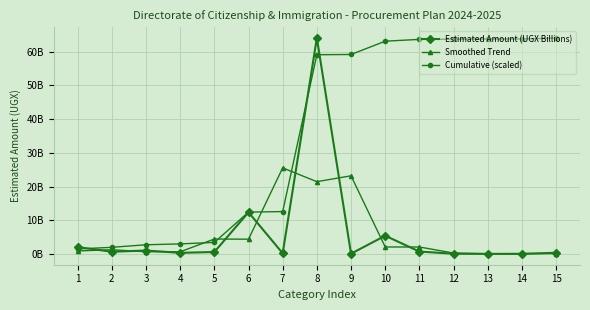

Where is Estimated Amount (UGX Billions) nearest to the value 32029516297?

6